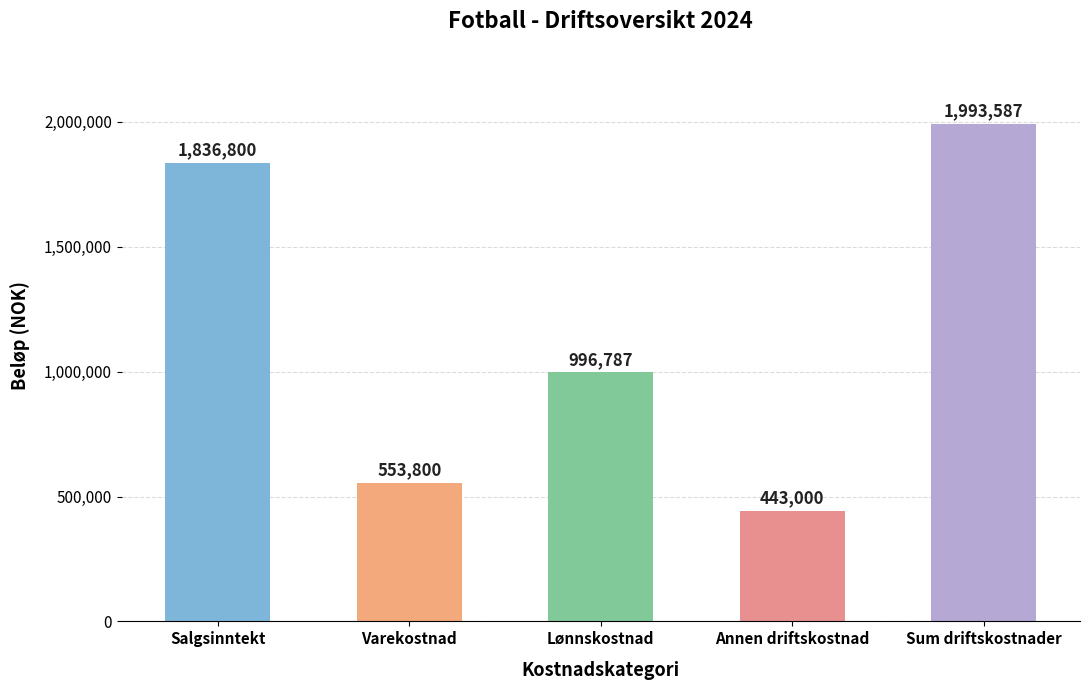

What is the change in value from Salgsinntekt to Annen driftskostnad?

-1393800.0